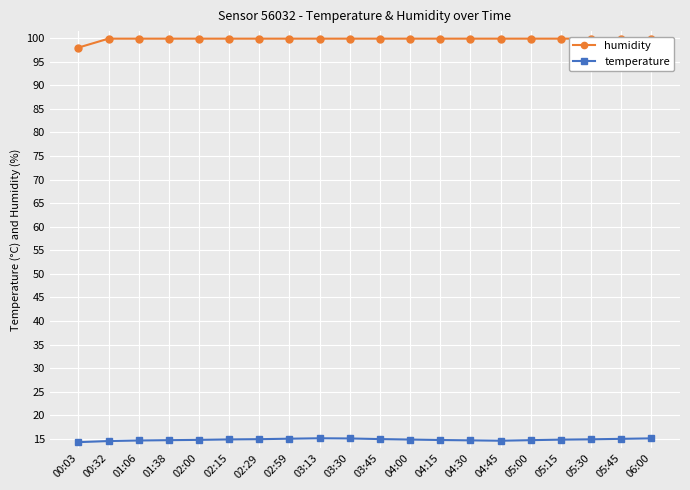

True or false: humidity and temperature intersect in this chart.

False